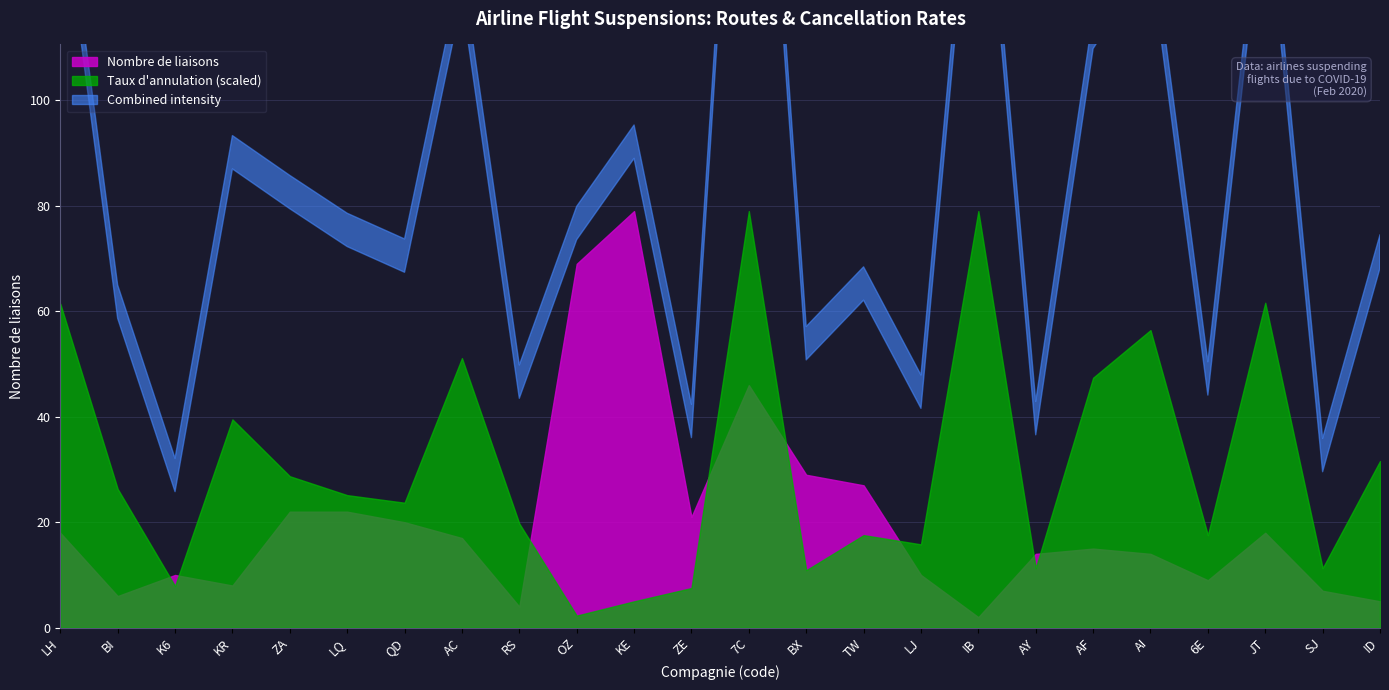

Which has a higher value, LH or AI?

LH